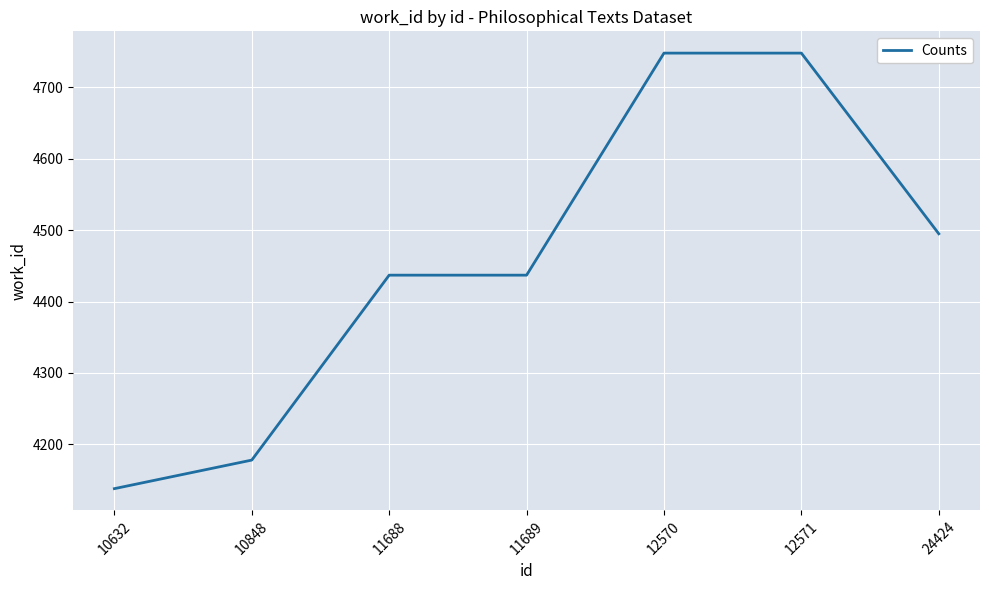

What is the maximum value shown in the chart?

4748